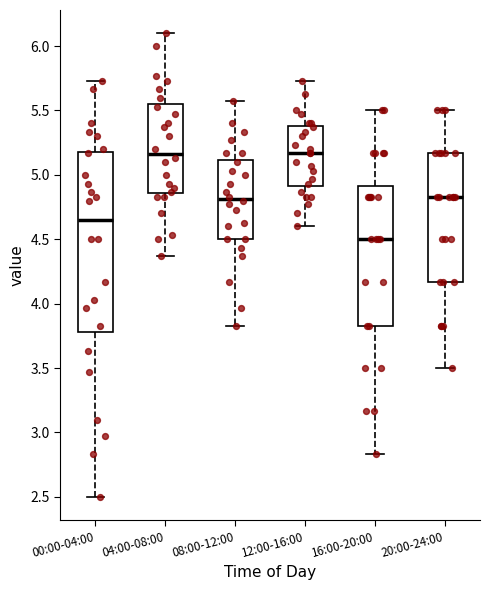

Which box is the tallest, from its lower edge to its upper edge?

00:00-04:00